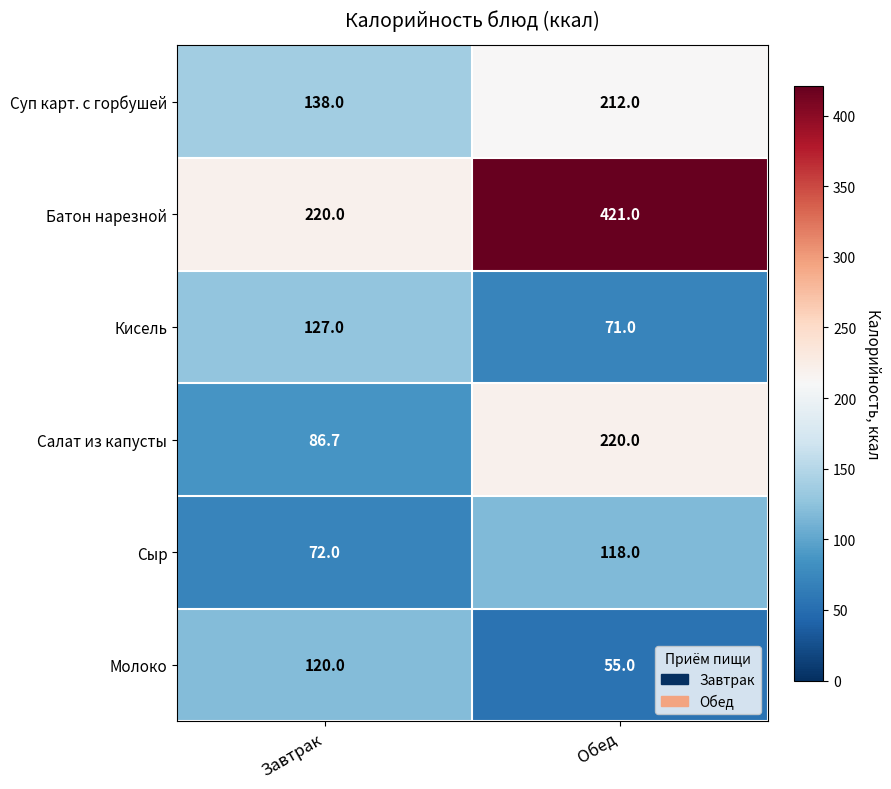

What is the average value of the Кисель series?

99.0